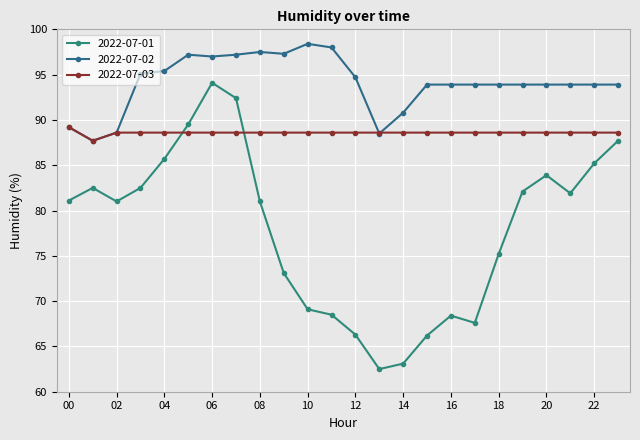

What are all the series names shown in the legend?

2022-07-01, 2022-07-02, 2022-07-03